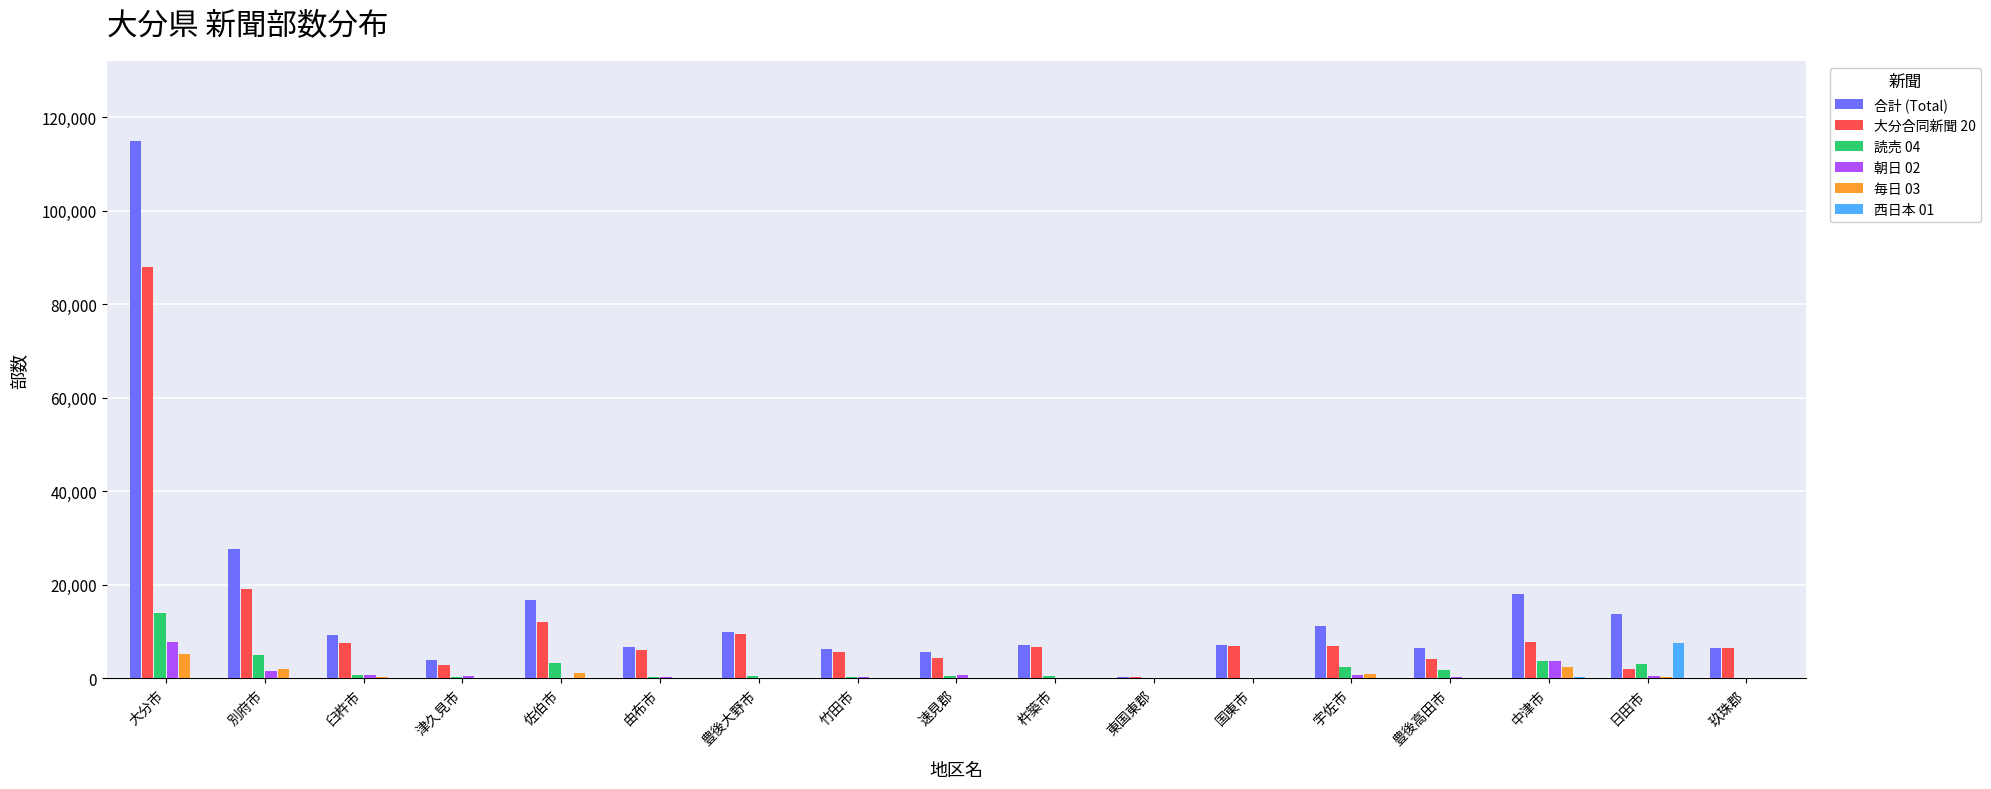

Which series changed the most between 別府市 and 由布市?

合計 (Total)